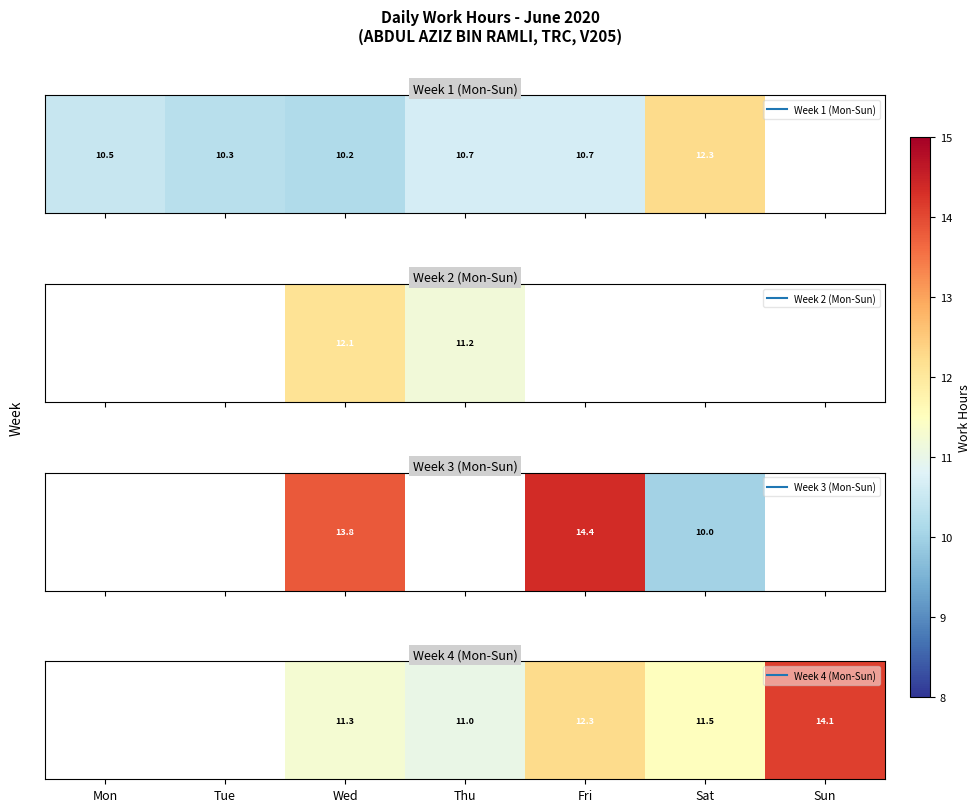

How many data points does each series have?

7